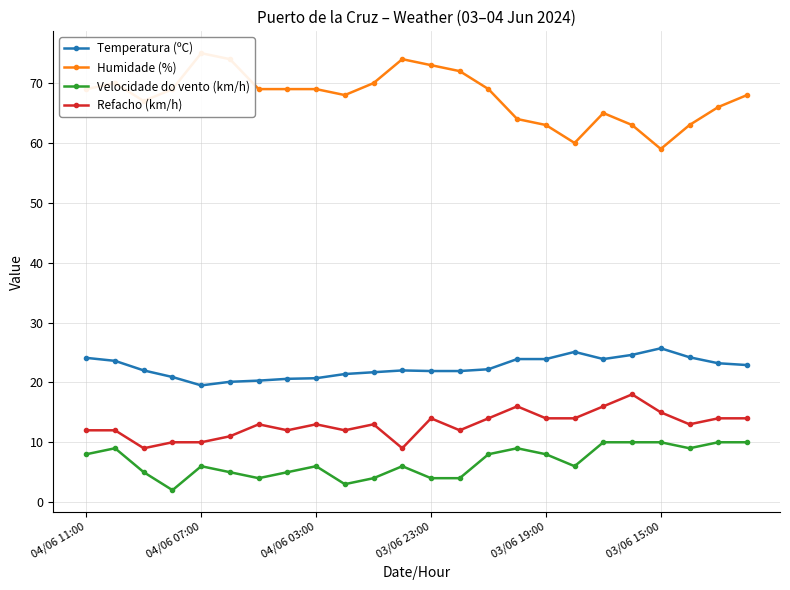

List the series in order of their peak value, highest first.

Humidade (%), Temperatura (ºC), Refacho (km/h), Velocidade do vento (km/h)